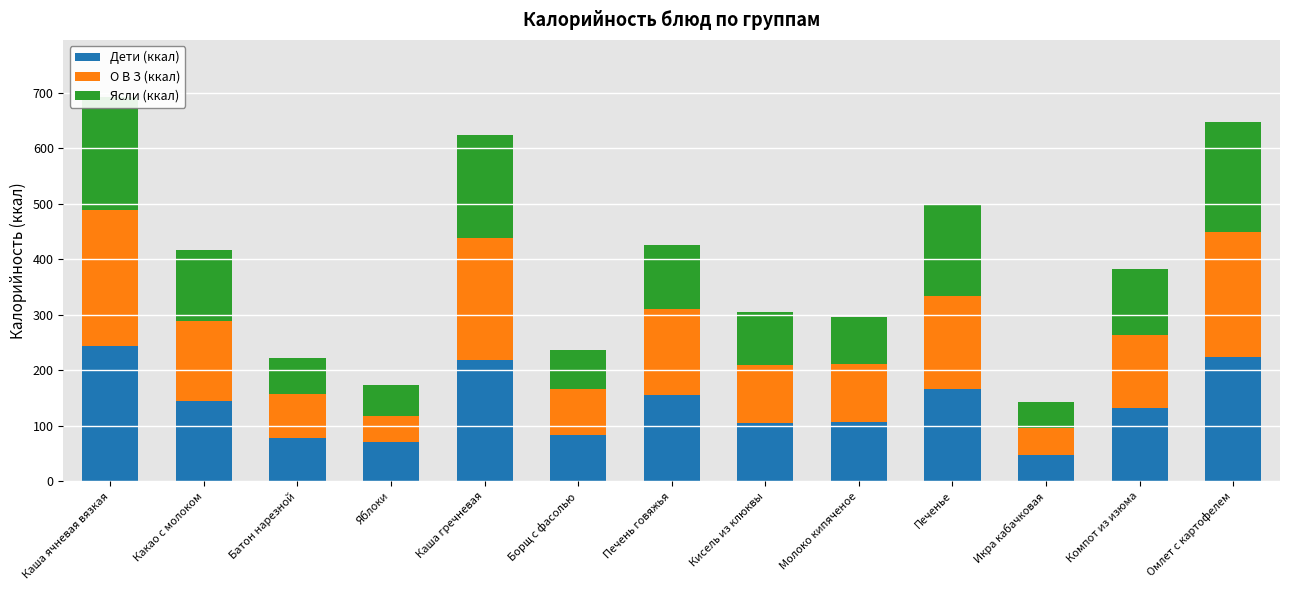

Reading left to right, list all the values displayed in this chart.

Дети (ккал): 244.1	144.0	78.6	70.5	219.3	83.5	154.9	105.2	106.0	166.8	47.6	132.0	224.7
О В З (ккал): 244.1	144.0	78.6	47.0	219.3	83.5	154.9	105.2	106.0	166.8	47.6	132.0	224.7
Ясли (ккал): 203.4	129.6	65.5	56.4	185.6	69.6	116.2	94.7	84.8	166.8	47.6	118.8	198.3